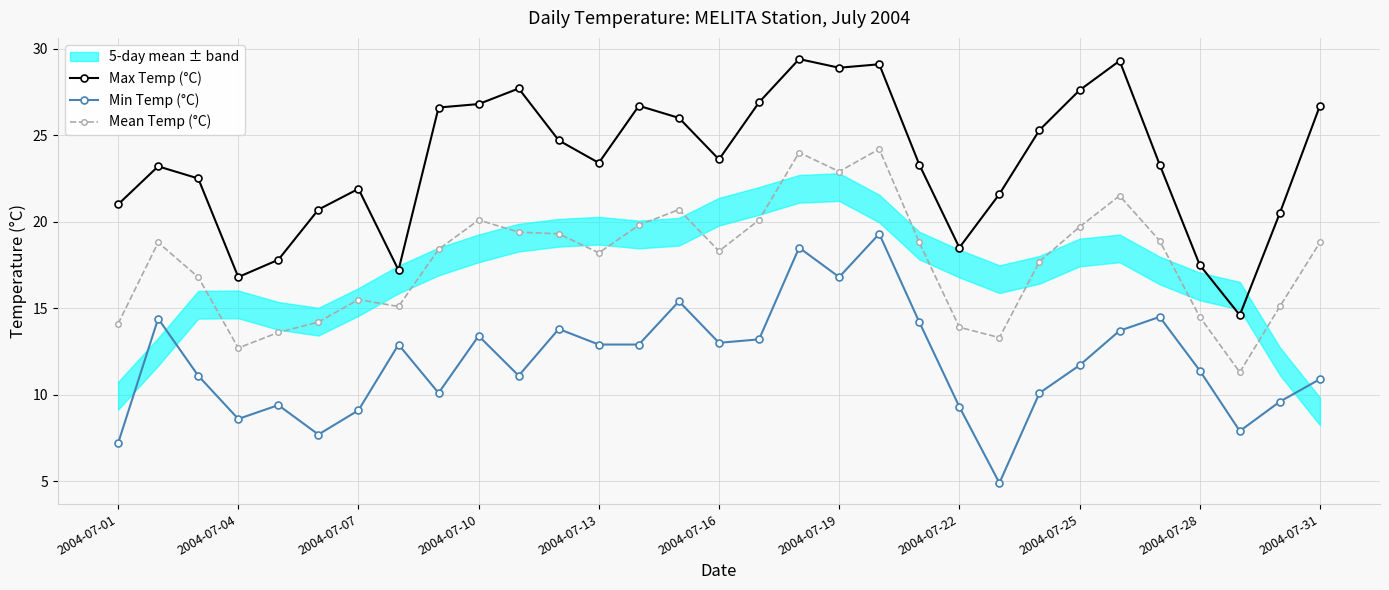

In Max Temp (°C), how many points are higher than both neighbors (excluding endpoints)?

7